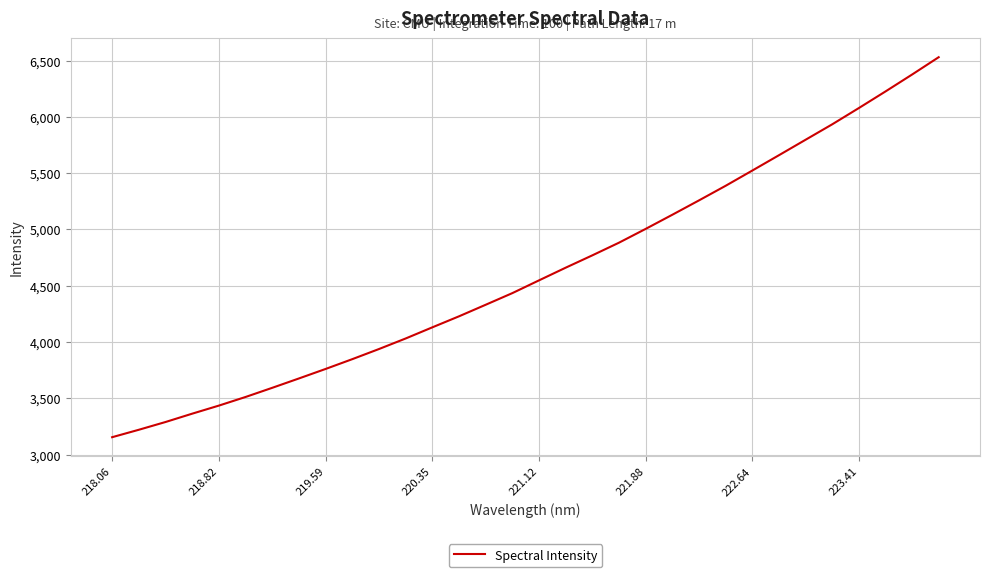

What is the average value?

4615.7